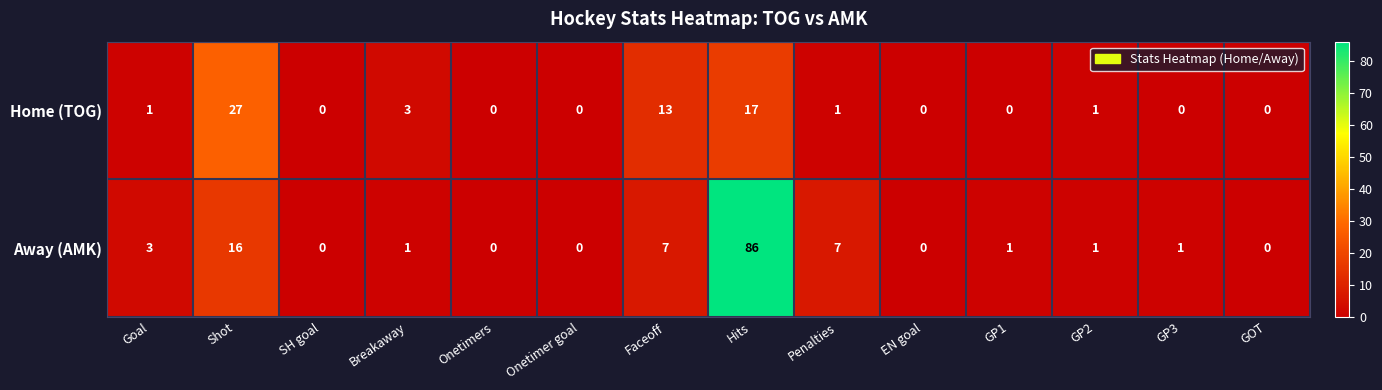

Which series has the largest total across all categories?

Away (AMK)